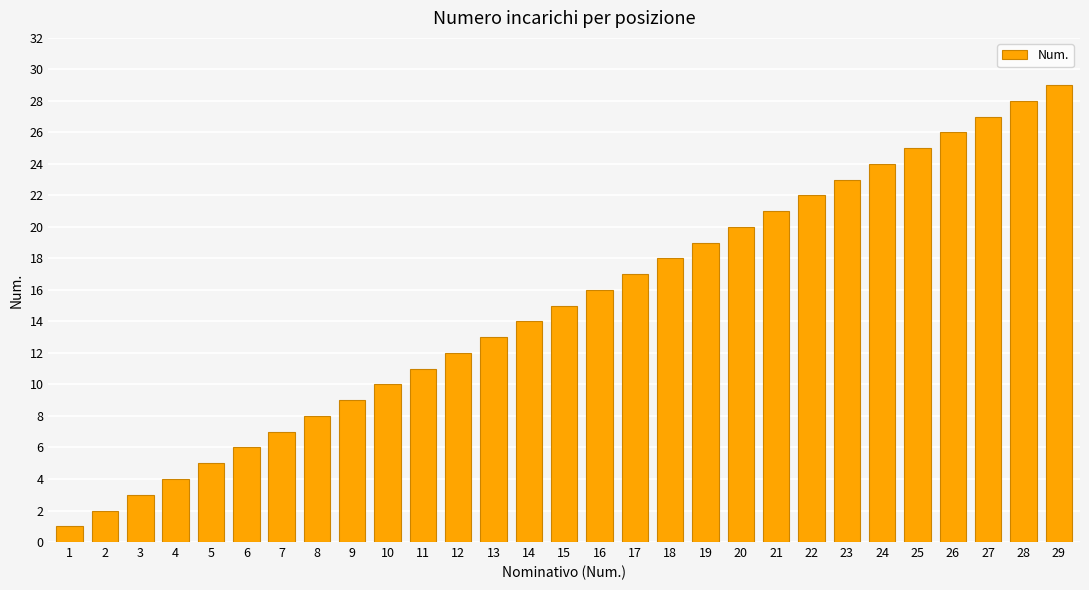

Reading left to right, what are all the values shown in this chart?

1	2	3	4	5	6	7	8	9	10	11	12	13	14	15	16	17	18	19	20	21	22	23	24	25	26	27	28	29